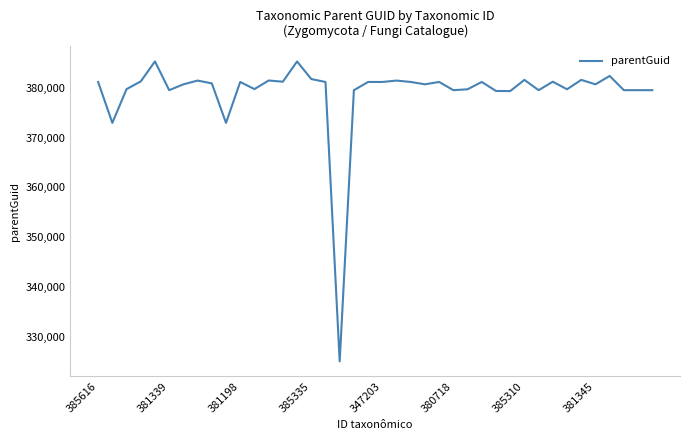

What is the difference between the maximum and minimum values?

60274